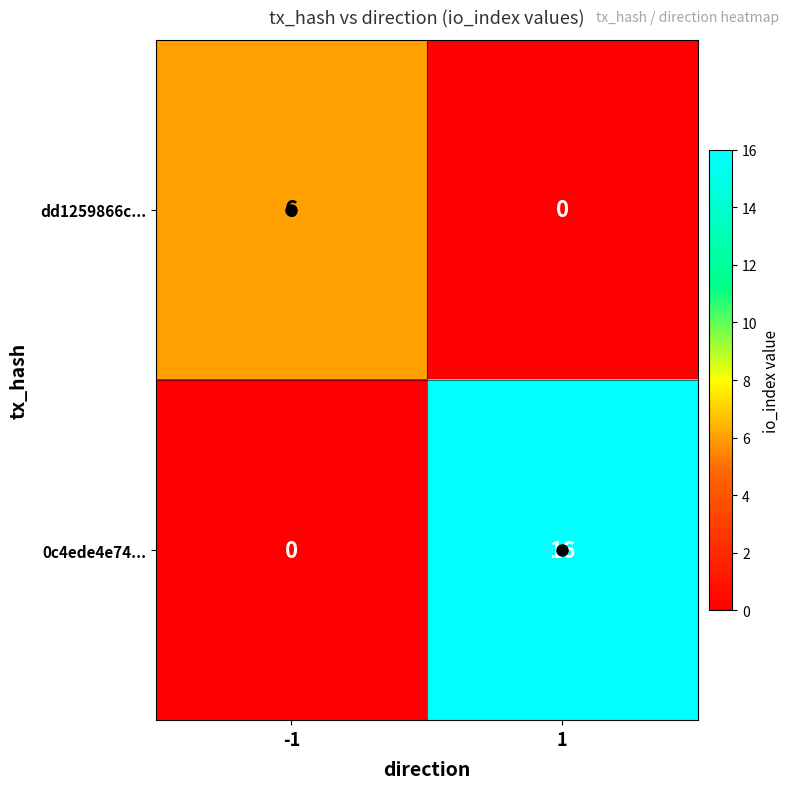

Which series has the widest spread of values?

0c4ede4e74...